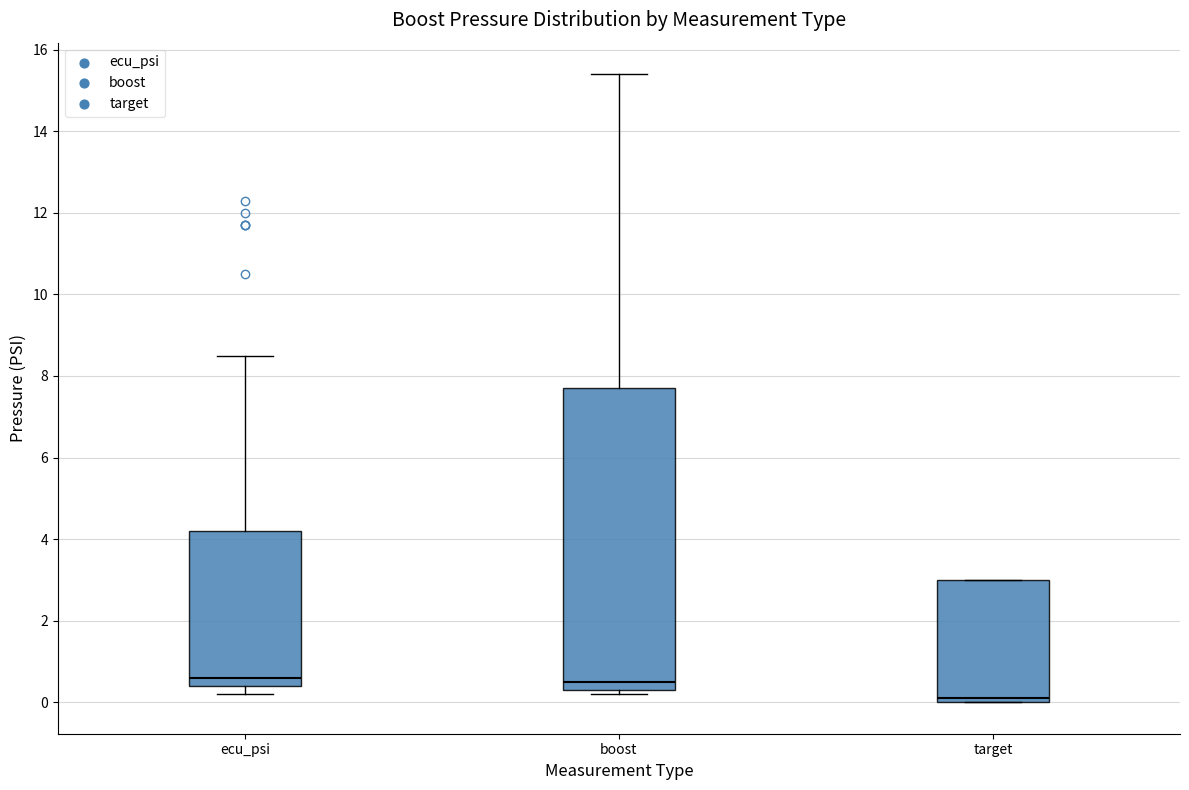

Where does the median line of the box for ecu_psi sit on the y-axis? The values are not printed on the chart, so give them approximately, as read against the axis.

0.6